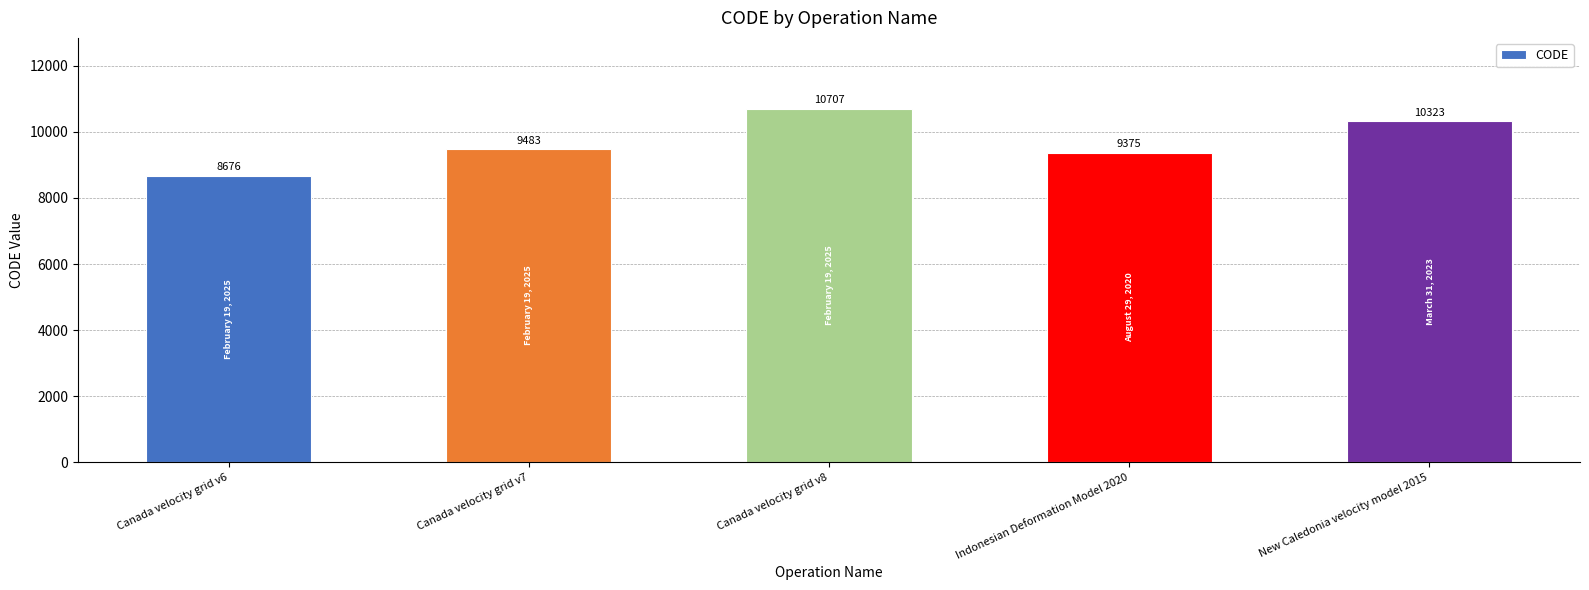

How many series are shown in this chart?

1